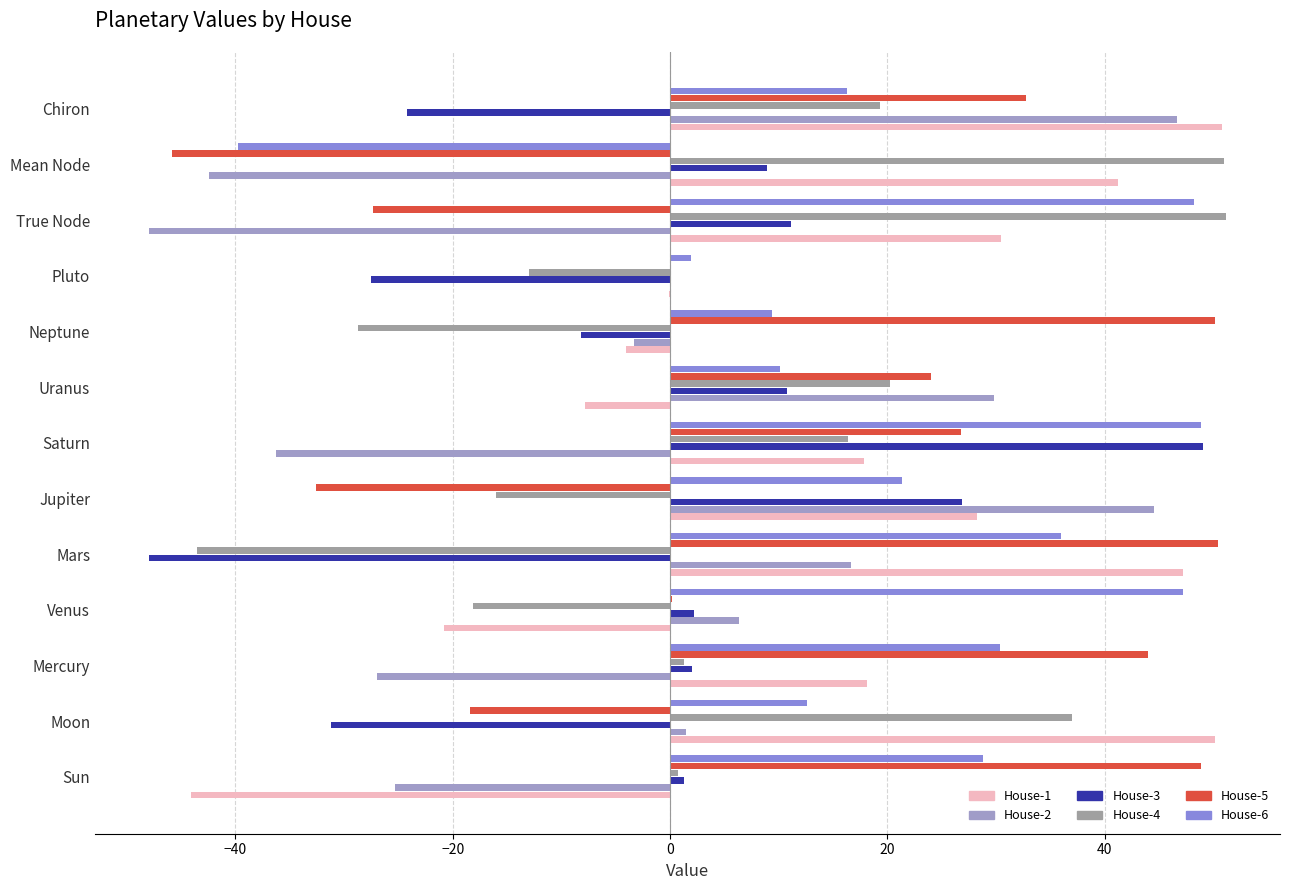

How many data points does each series have?

13